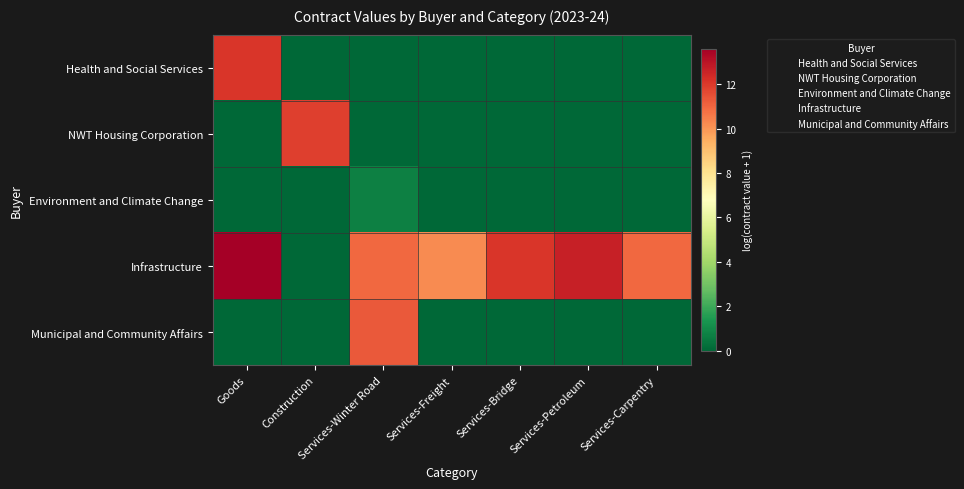

Which series has the largest range (max minus min)?

Infrastructure